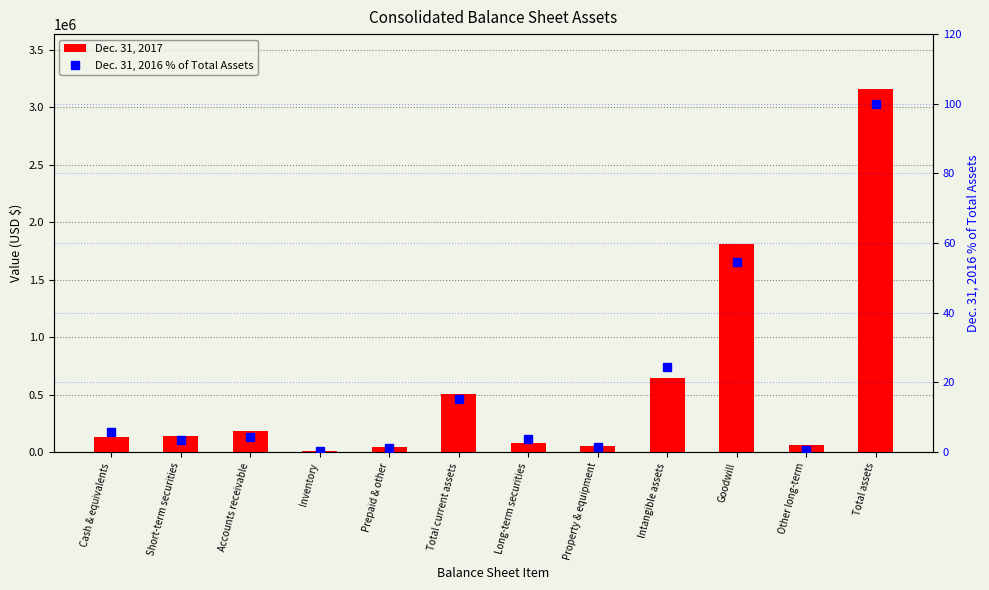

What is the label of the 1st bar from the right?

Total assets